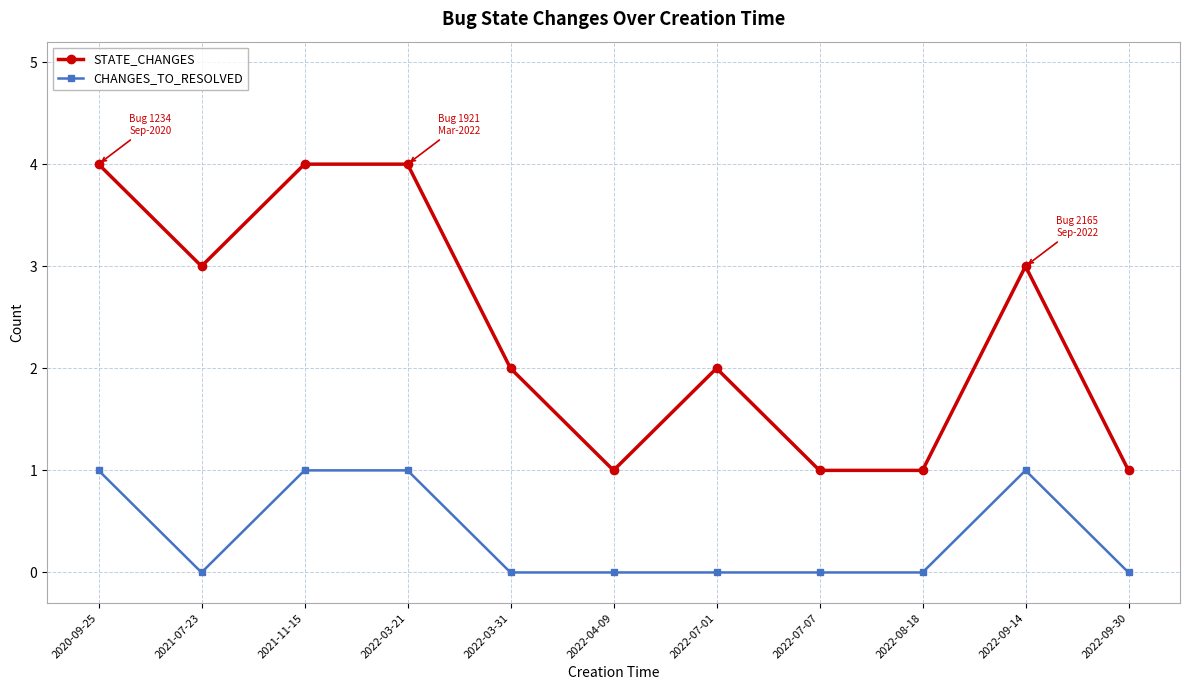

Rank the series by their maximum value, from lowest to highest.

CHANGES_TO_RESOLVED, STATE_CHANGES